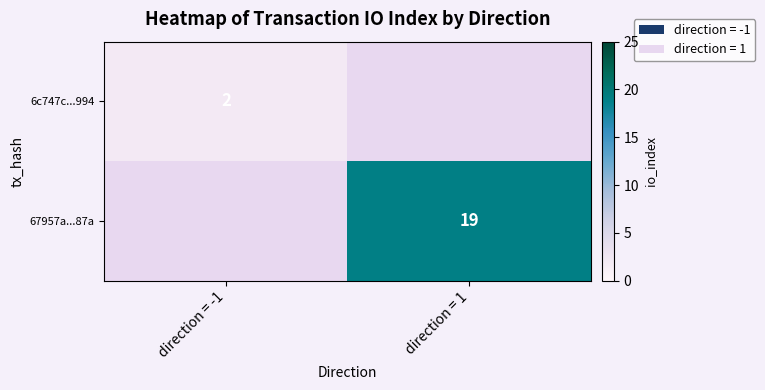

Is it true that 6c747c...994 equals 3 at direction = -1?

False